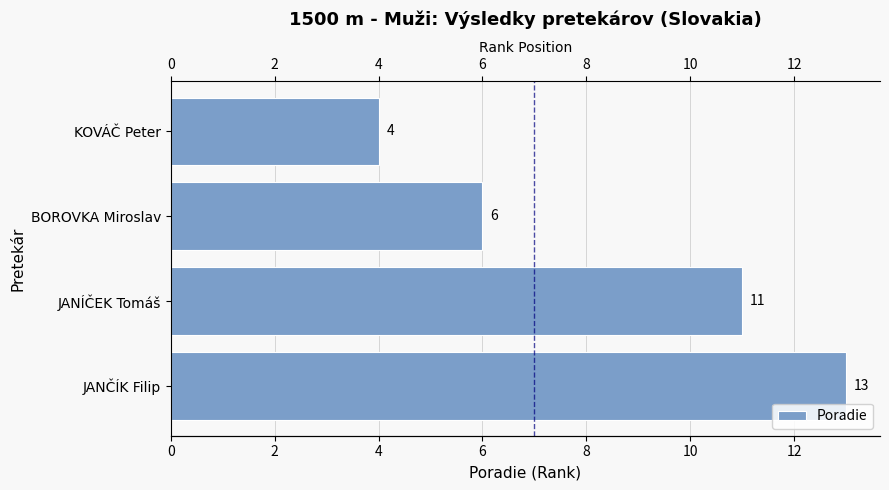

Which has a higher value, JANÍČEK Tomáš or JANČÍK Filip?

JANČÍK Filip